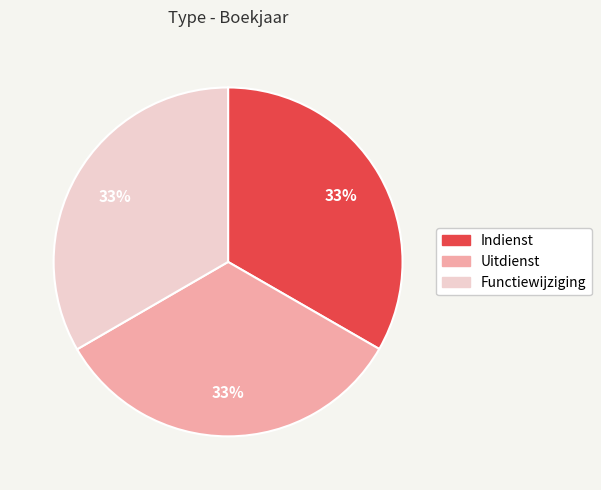

True or false: Indienst accounts for 33% of the total.

True